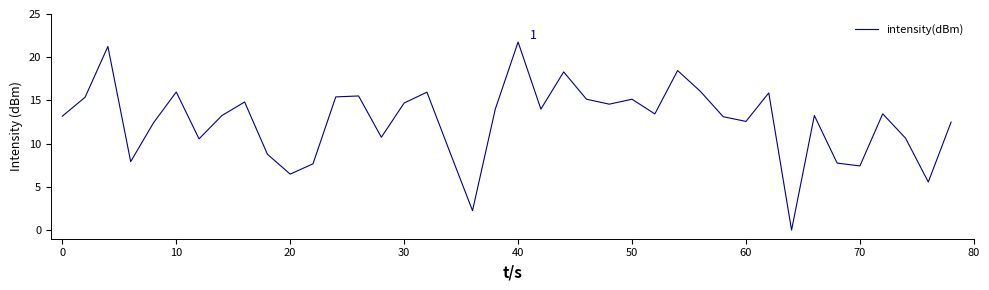

How many positive values are there?

39